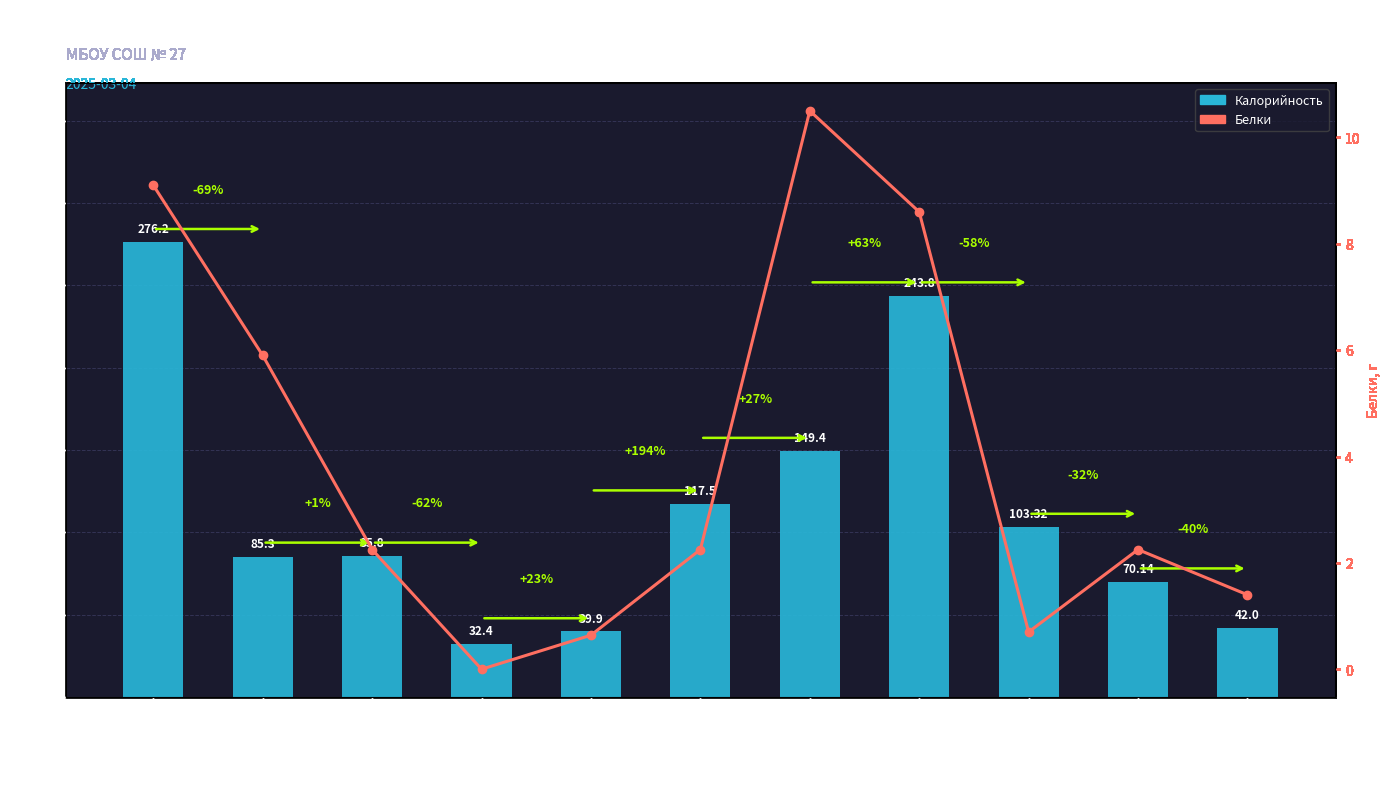

What is the total value across all series at Компот из кураги?

104.0